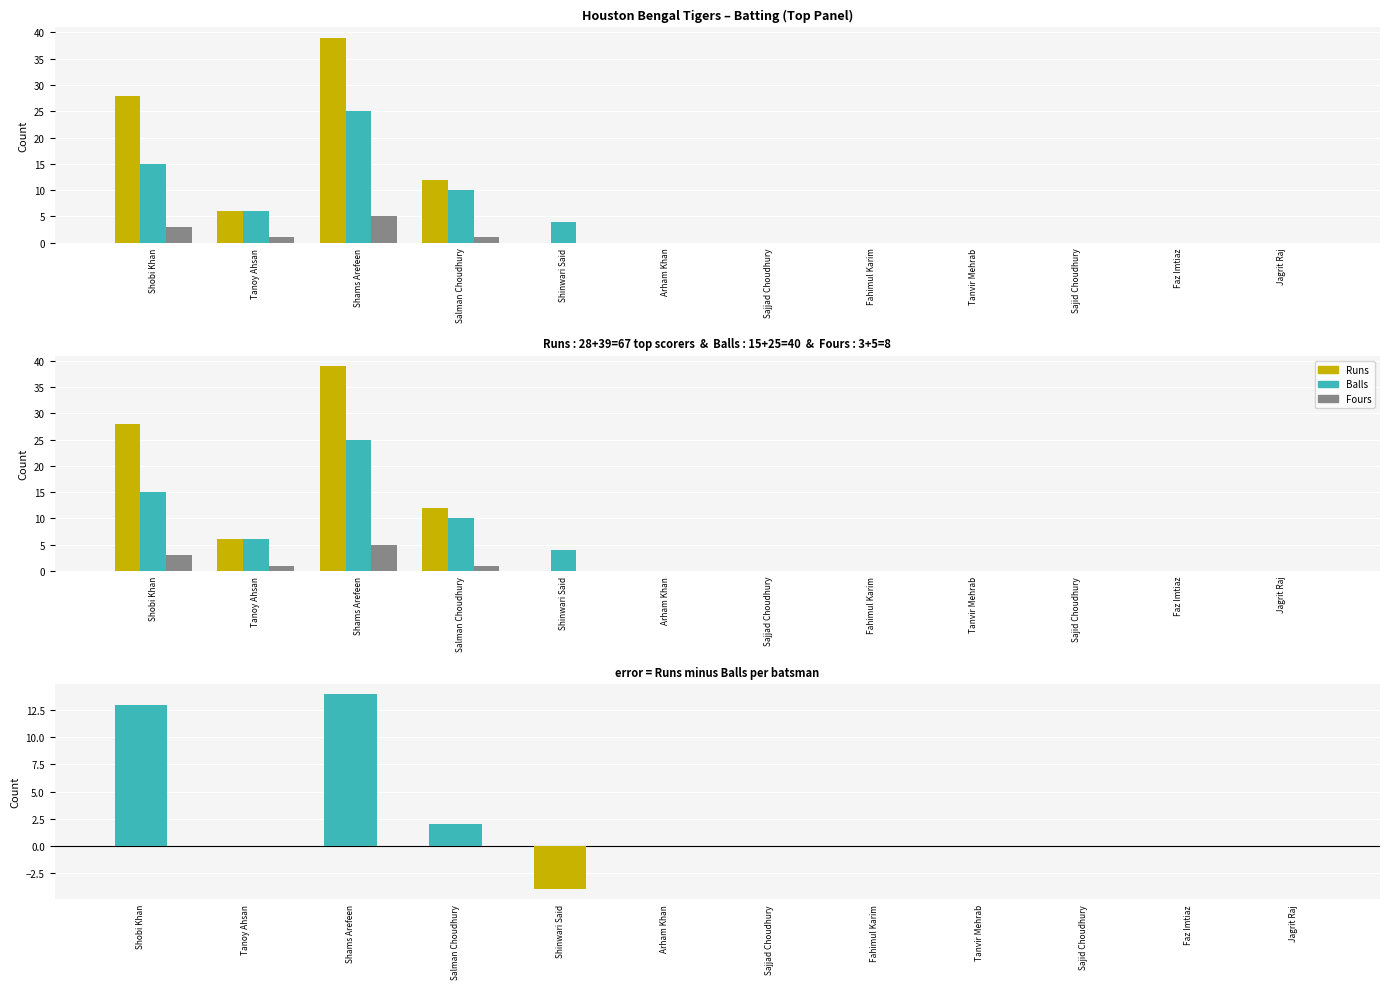

The value of Runs - Balls at Tanoy Ahsan is 0. True or false?

True